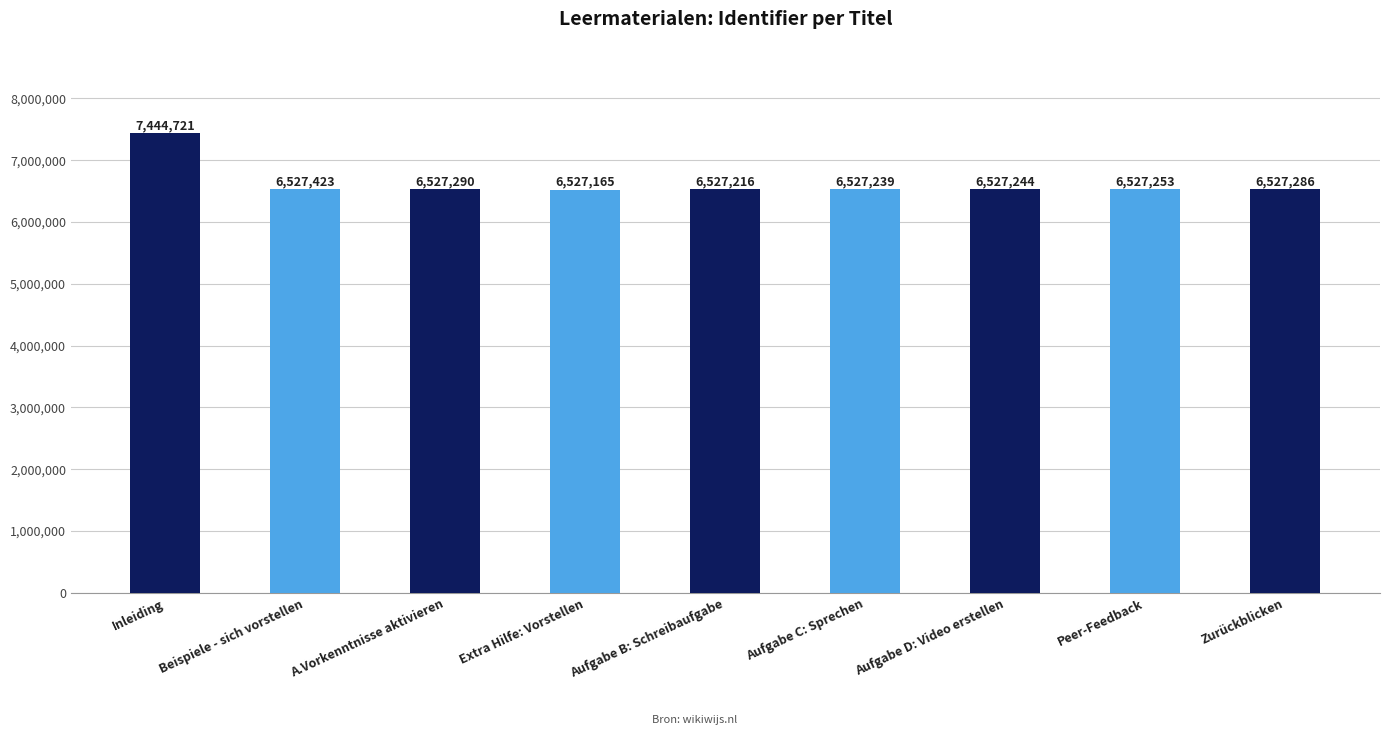

Where does the data first go above 6527253?

Inleiding